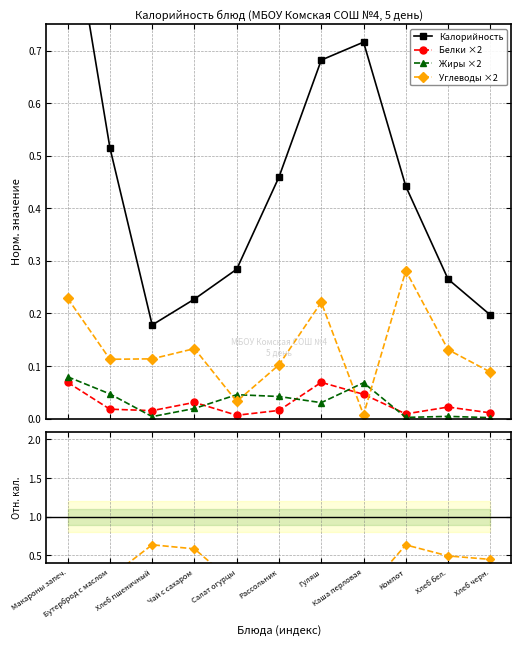

Which series changed the most between Бутерброд с маслом and Хлеб черн.?

Калорийность